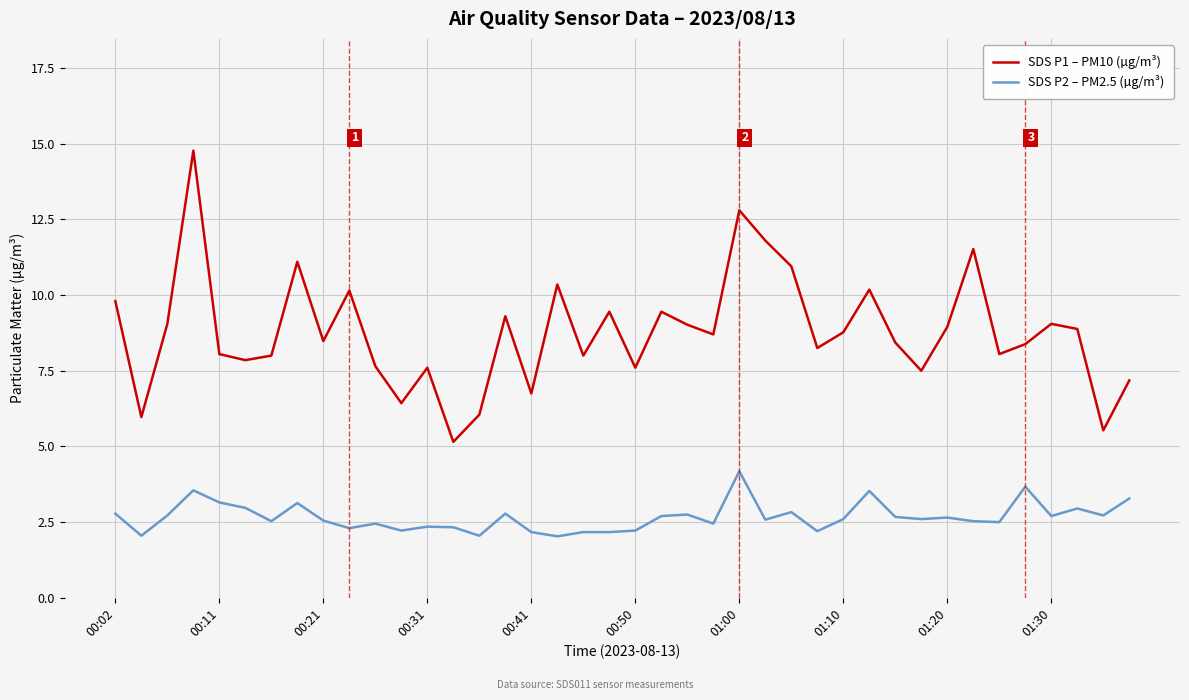

What is the difference between the maximum and minimum values in the SDS P1 – PM10 (µg/m³) series?

9.6